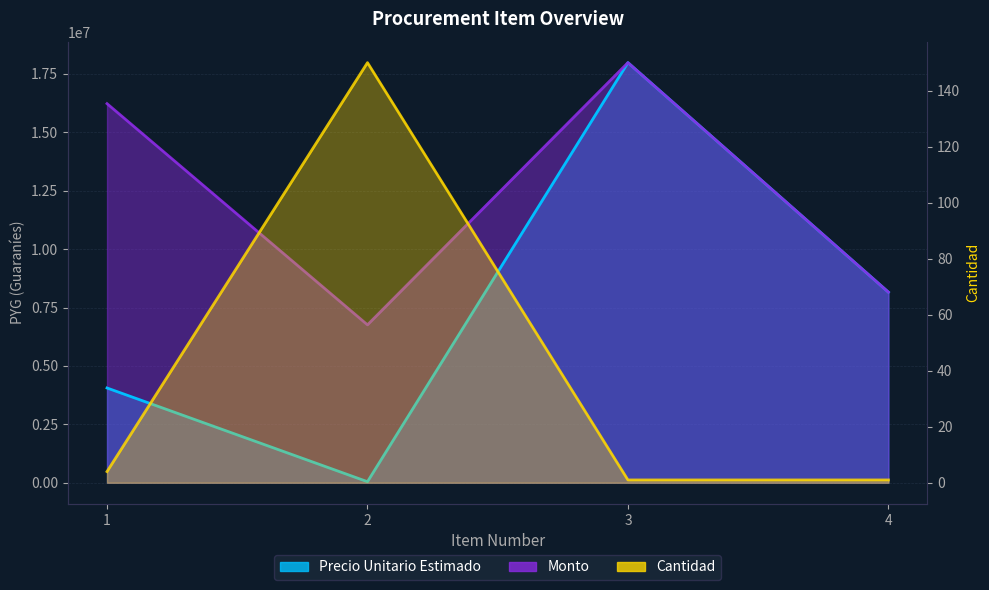

Reading left to right, transcribe all the data shown in this chart.

precio_unitario_estimado: 1=4056405	2=45058	3=17980000	4=8157778
monto: 1=16225620	2=6758700	3=17980000	4=8157778
cantidad: 1=4	2=150	3=1	4=1